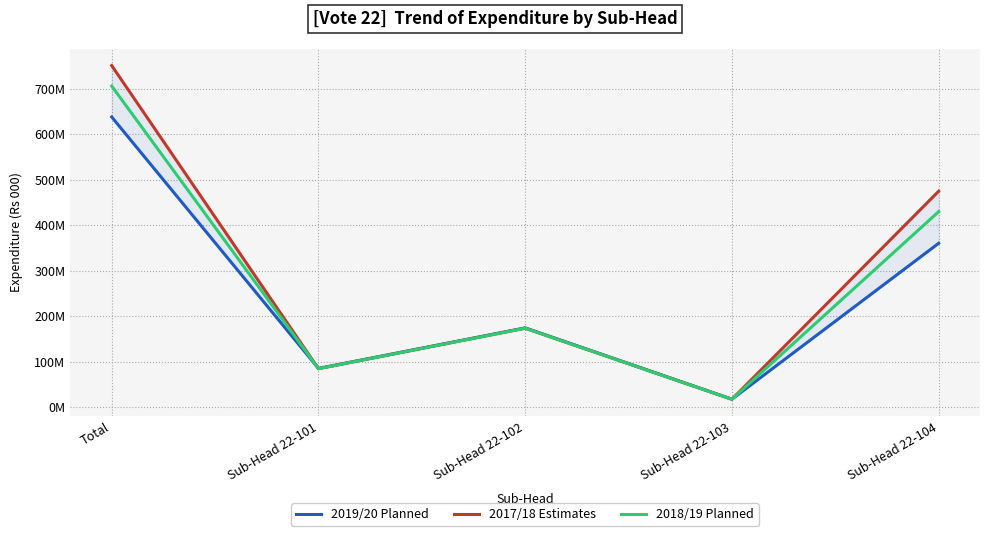

Which category has the highest value across all series?

Total